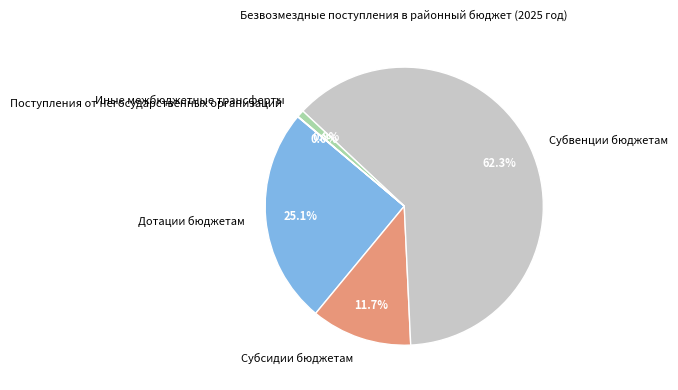

What is the largest slice in the pie chart?

Субвенции бюджетам